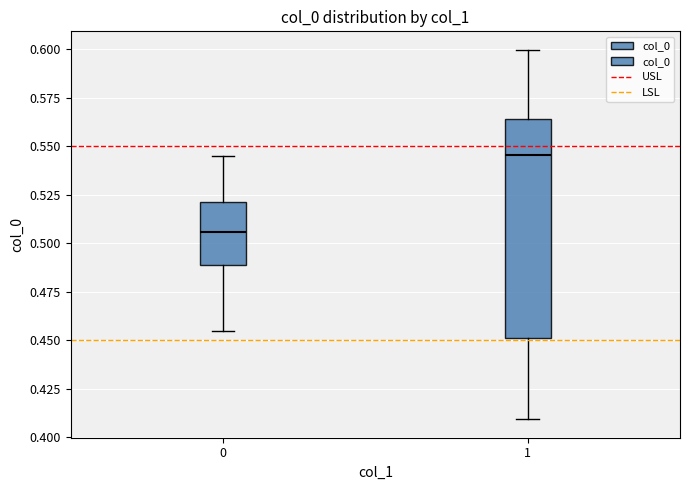

Where is the upper edge of the box at x = 1 on the y-axis? The values are not printed on the chart, so give them approximately, as read against the axis.

0.565